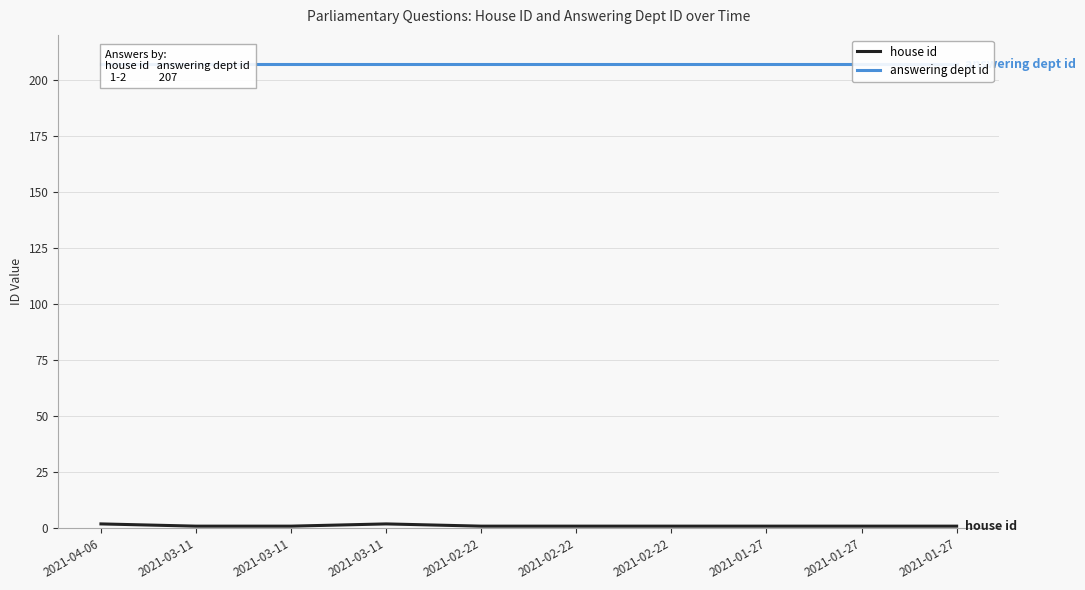

What is the label of the 8th point from the right?

2021-03-11